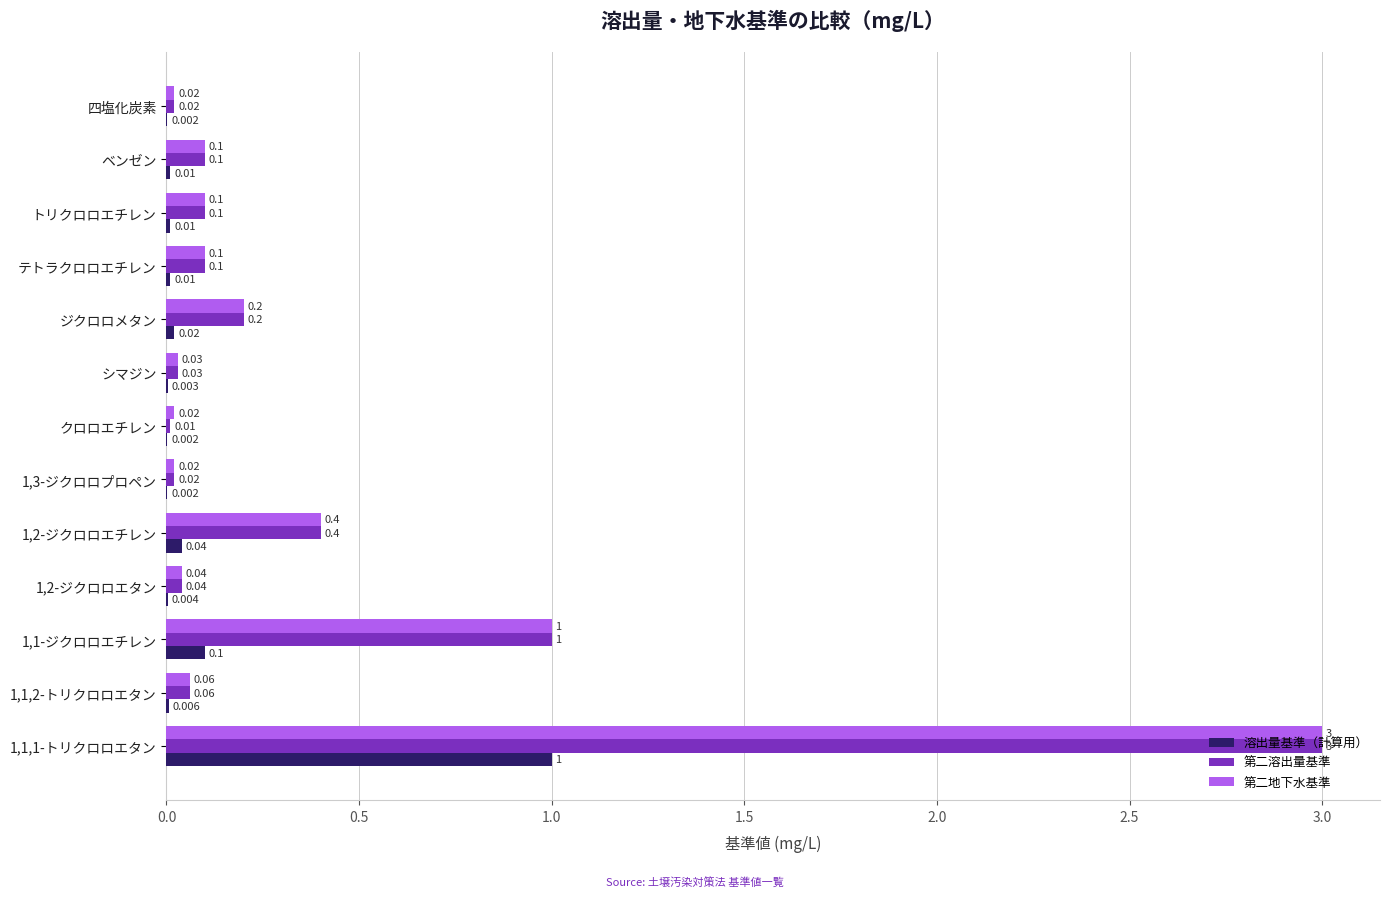

Between クロロエチレン and テトラクロロエチレン, which series saw the biggest shift?

第二溶出量基準